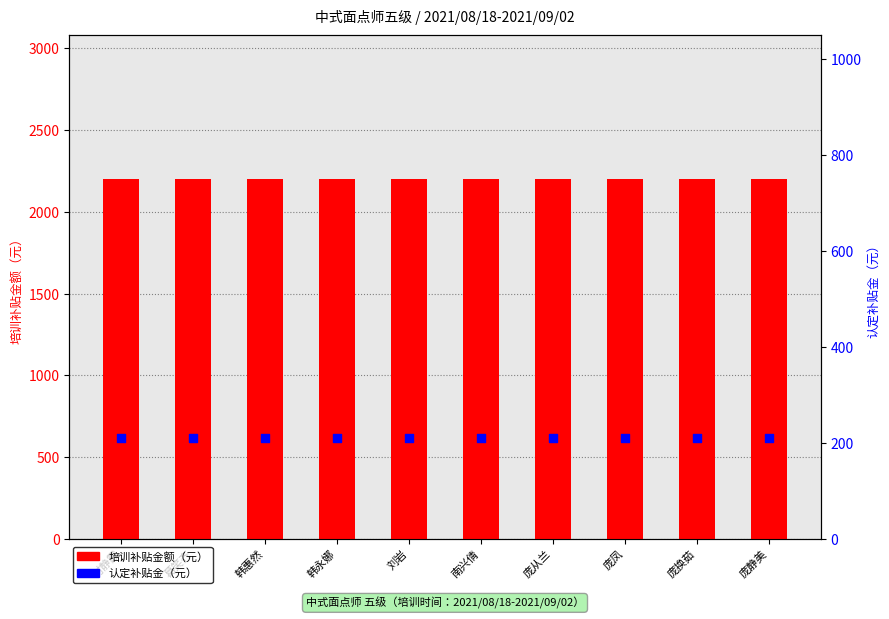

At how many categories does at least one series exceed 810?

10